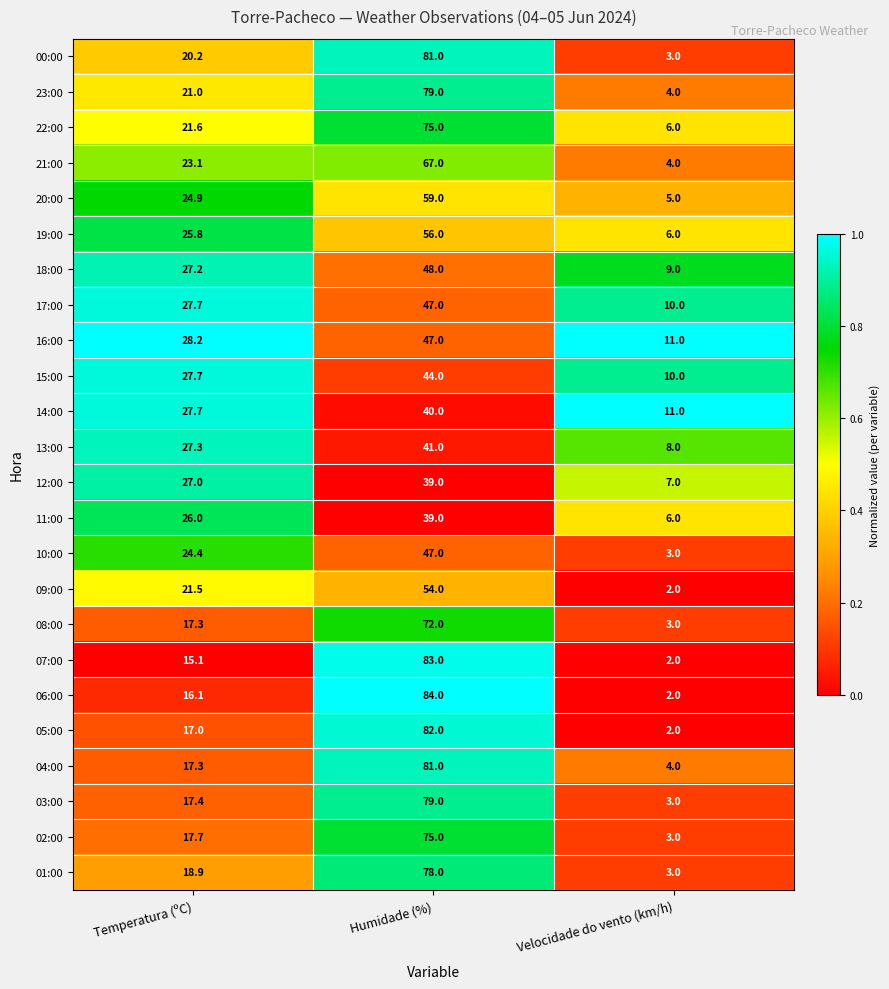

List the labels in order of 11:00 value, smallest first.

Velocidade do vento (km/h), Temperatura (ºC), Humidade (%)